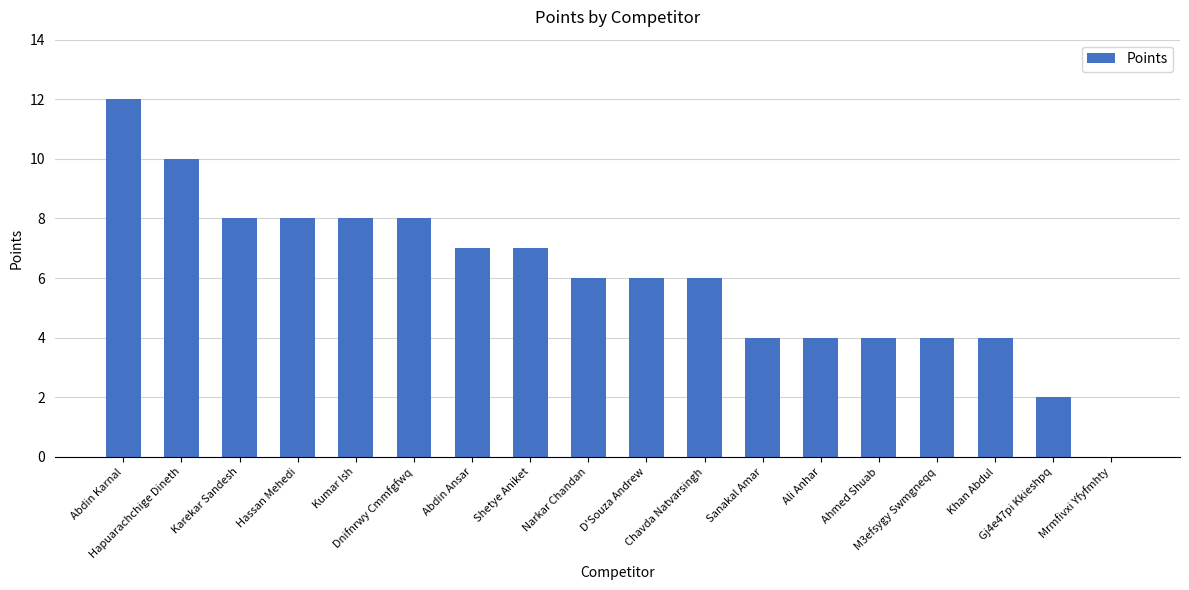

What is the average value?

6